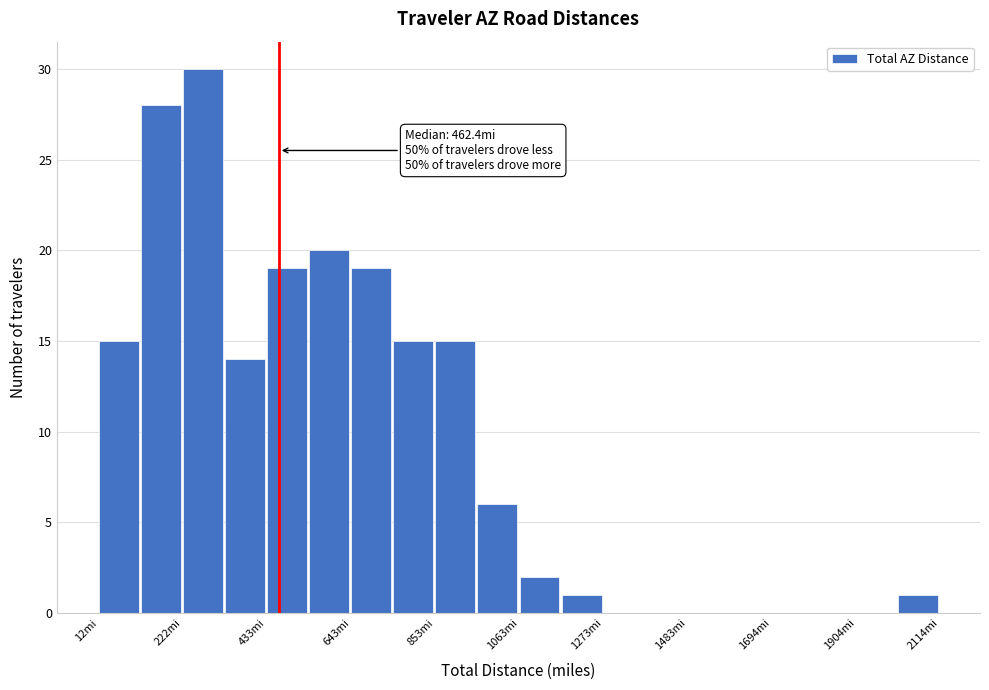

Around what value on the x-axis is the tallest bar? Give the approximate position of its centre, as read against the axis.

250